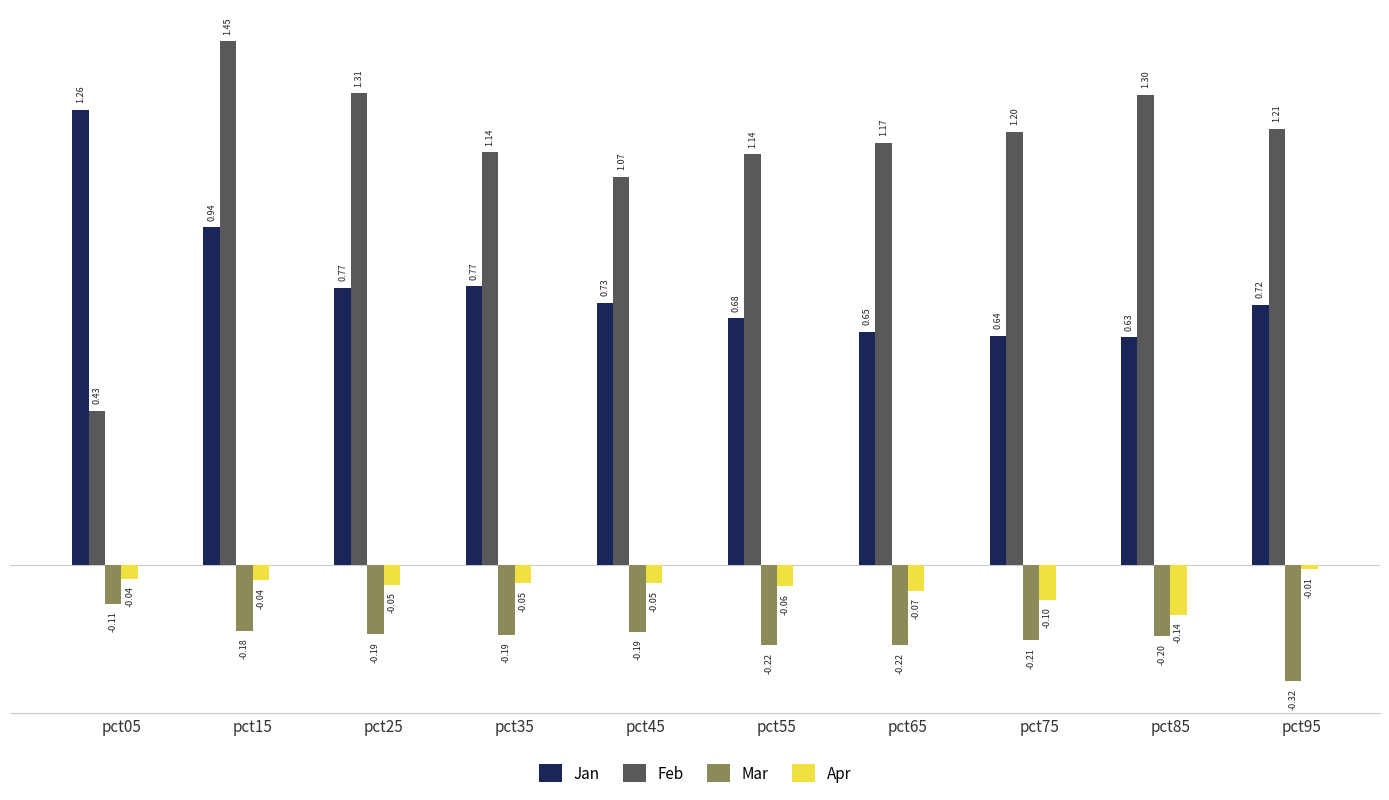

What is the value of the Jan bar at the 1st from the left?

1.3